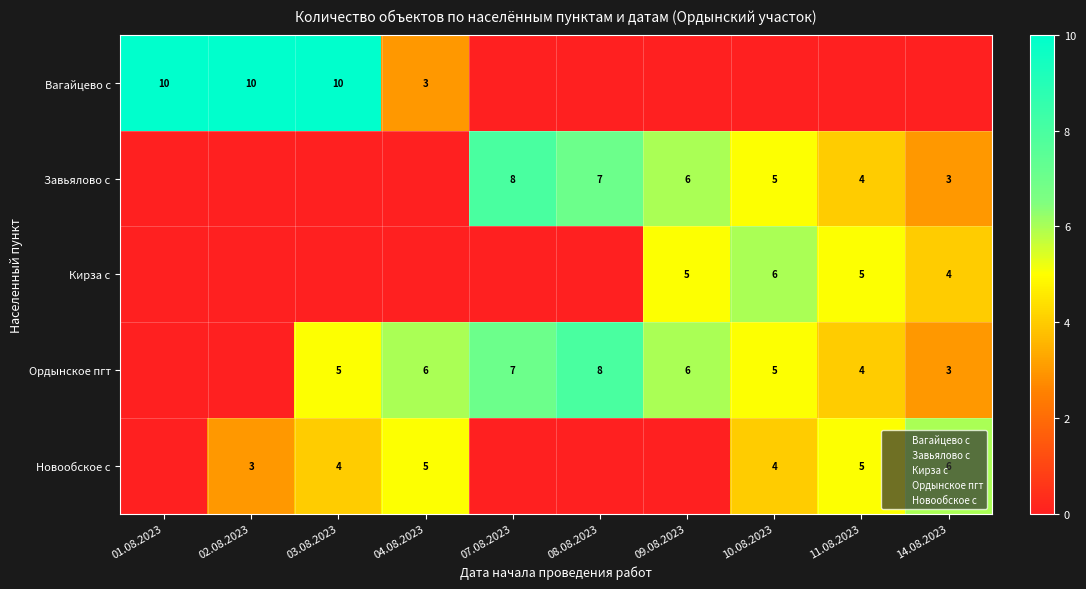

What is the sum of the Завьялово с values at 08.08.2023 and 10.08.2023?

12